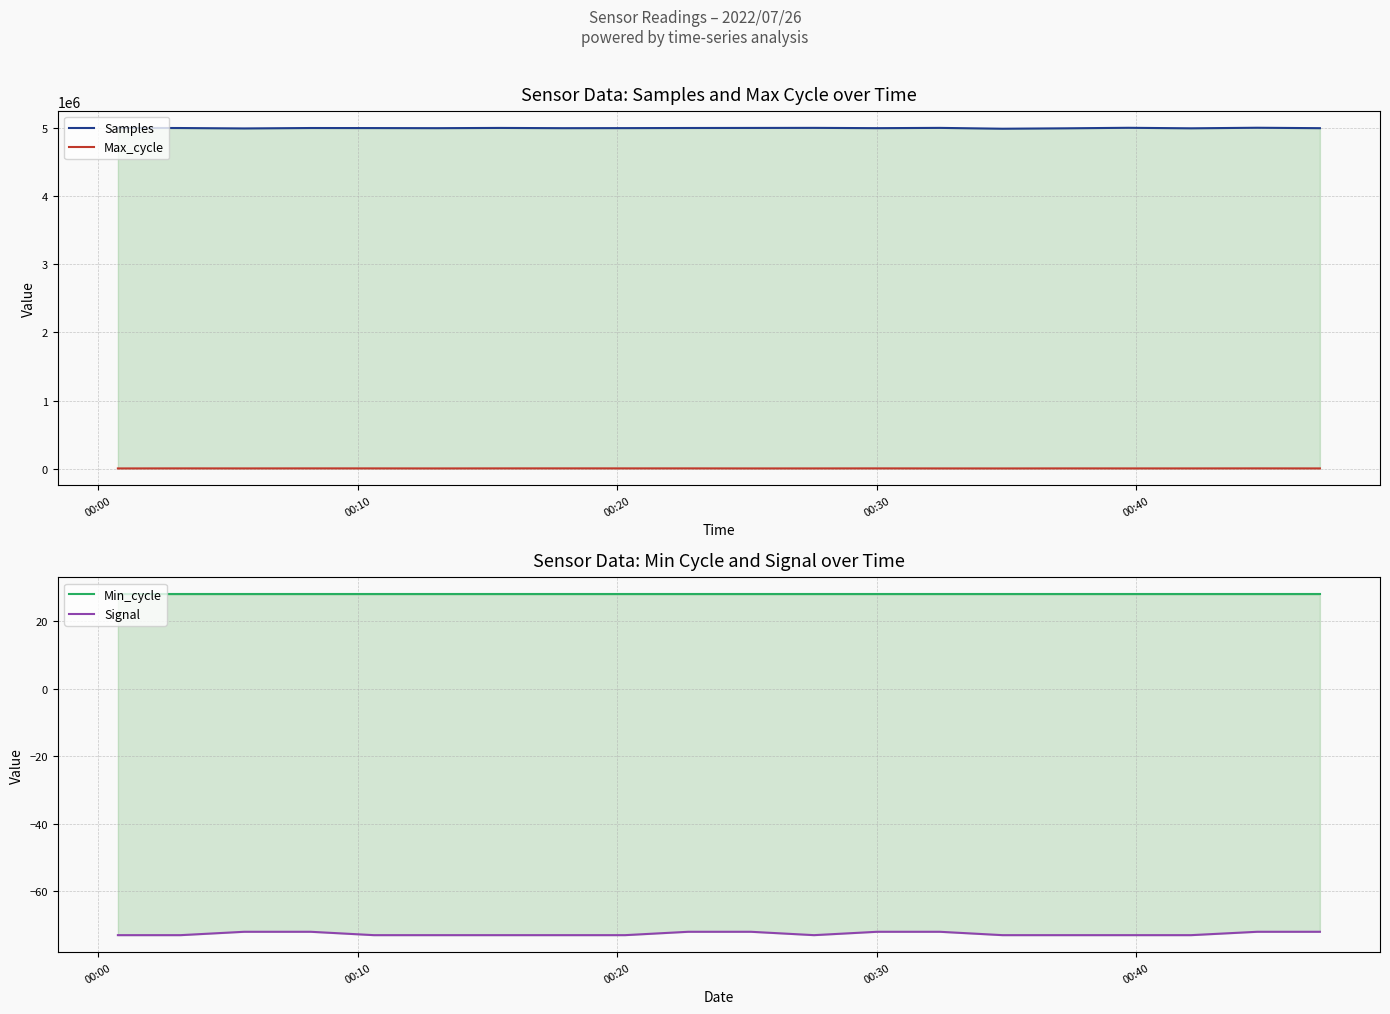

Which category has the lowest value in the Min_cycle series?

00:00